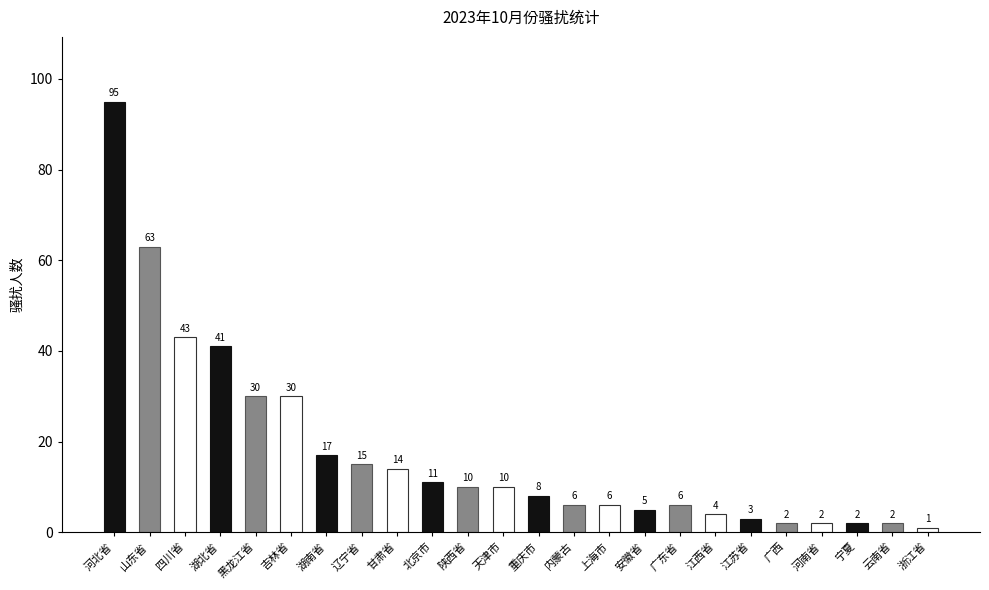

At which category does the chart reach its peak across all series?

河北省